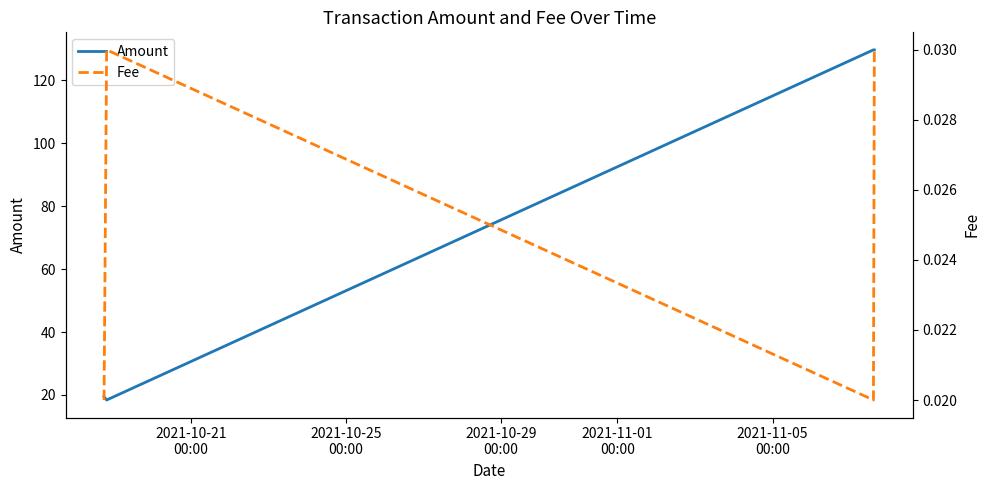

What is the average value of the Amount series?

74.3